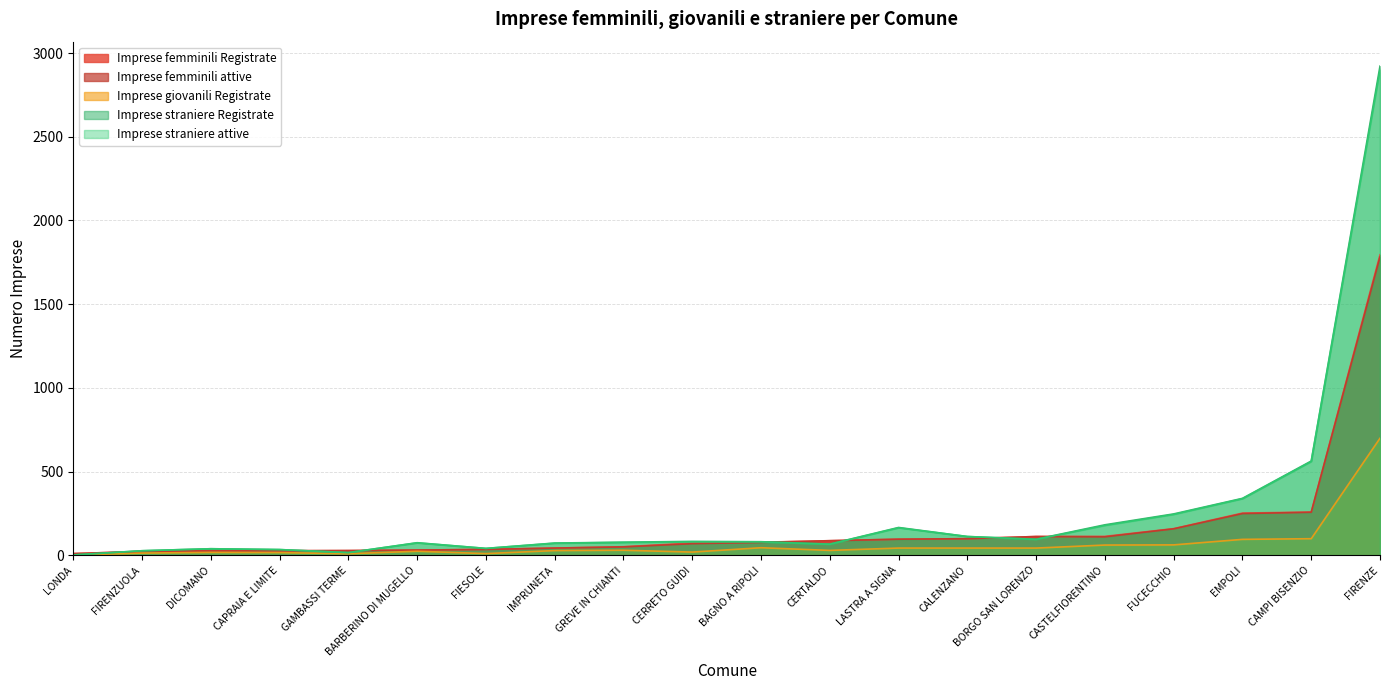

Does the chart display data point markers on the line(s)?

No